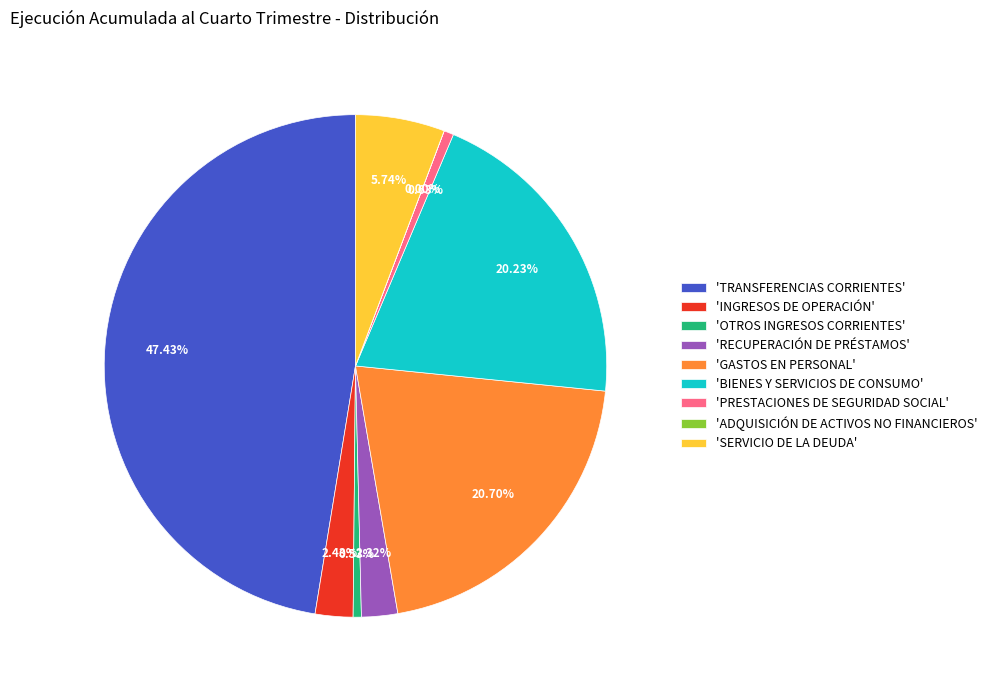

Which category has the biggest portion of the pie?

'TRANSFERENCIAS CORRIENTES'